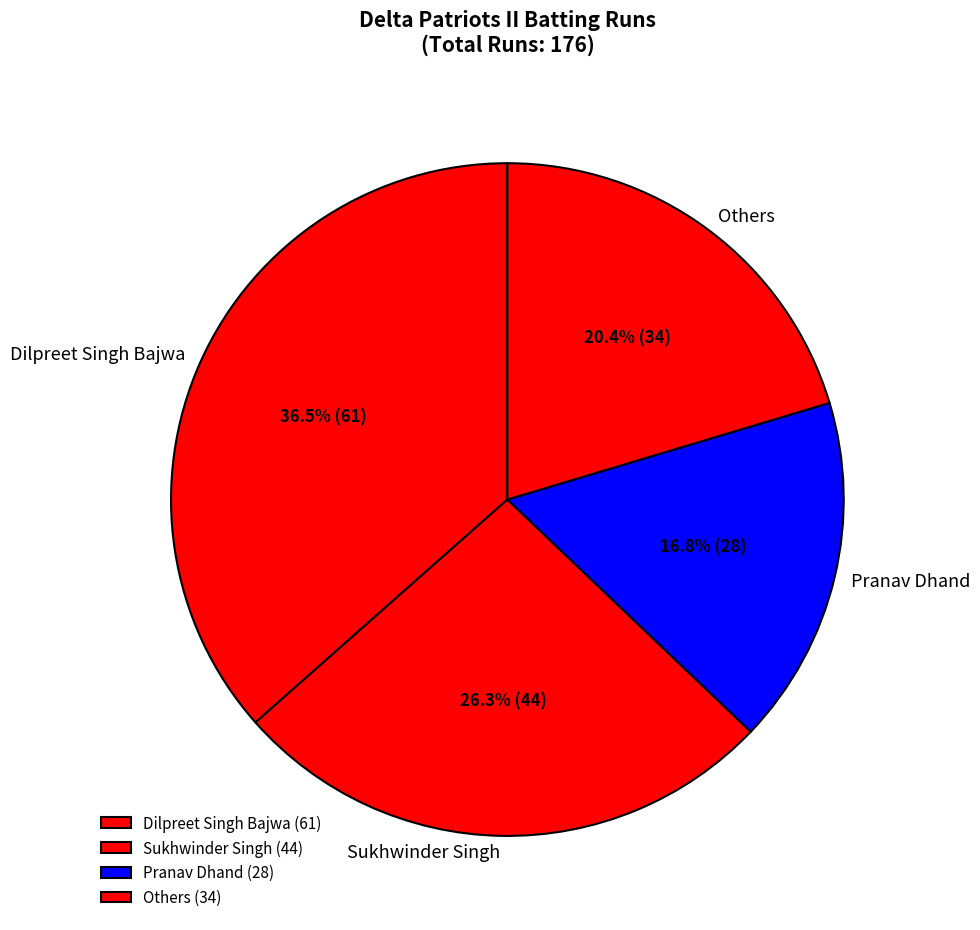

True or false: Pranav Dhand accounts for 24% of the total.

False